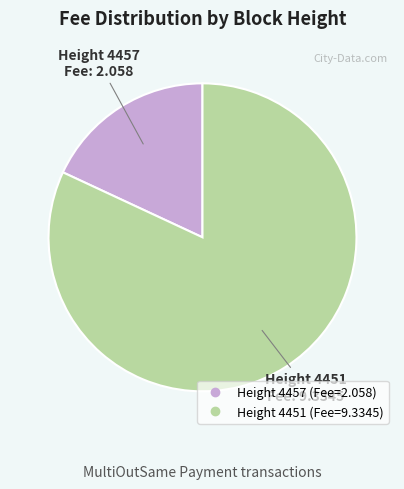

Is there a majority slice in this chart?

Yes